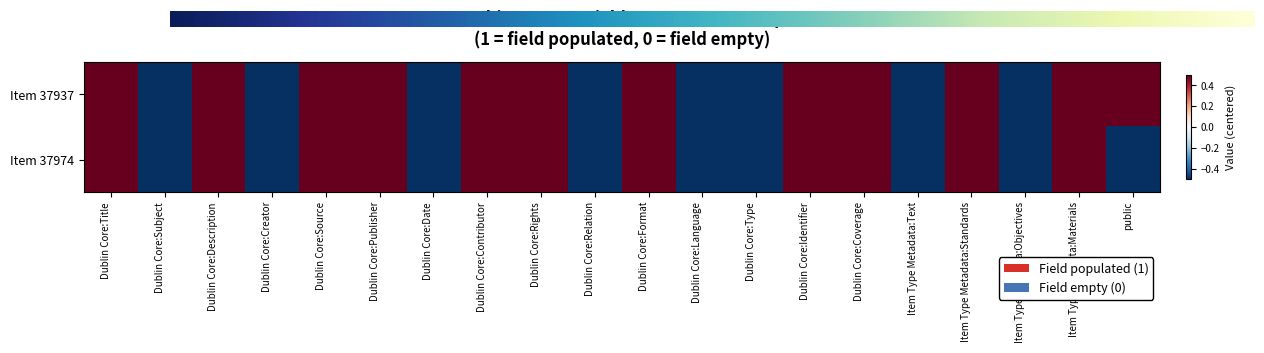

What is the total value across all series at Dublin Core:Type?

-1.0